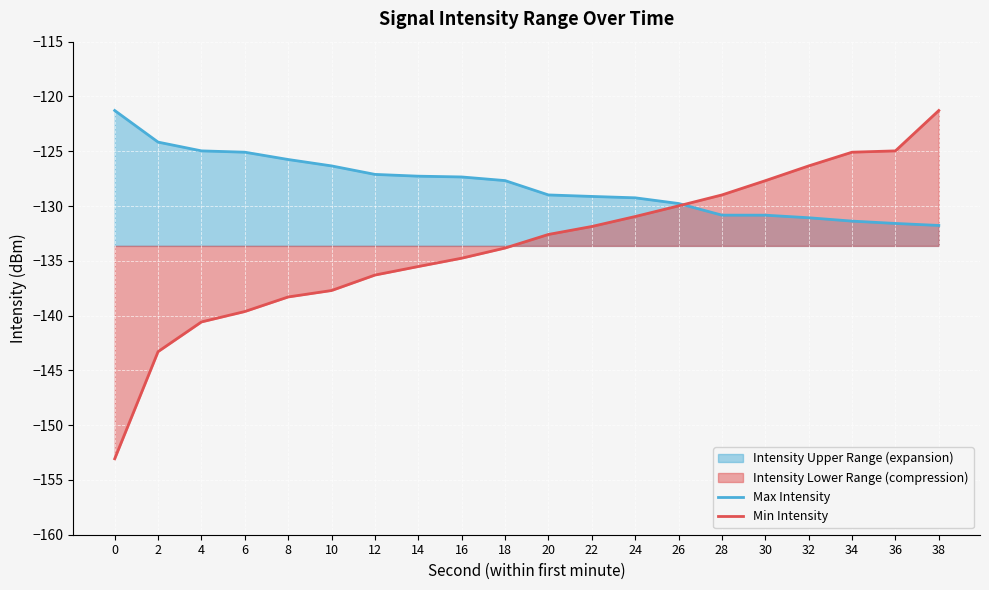

Which series has the largest range (max minus min)?

Min Intensity